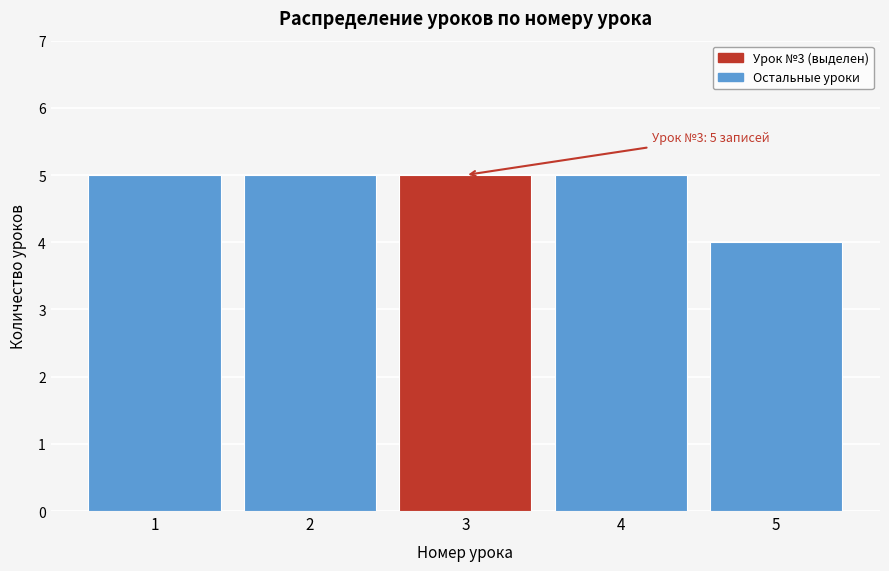

Reading left to right, list all the values displayed in this chart.

5	5	5	5	4